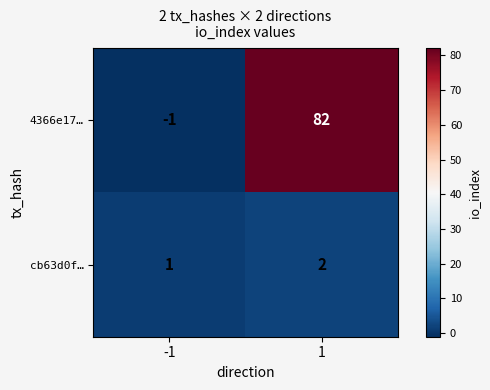

Is it true that 4366e17… equals 141 at 1?

False